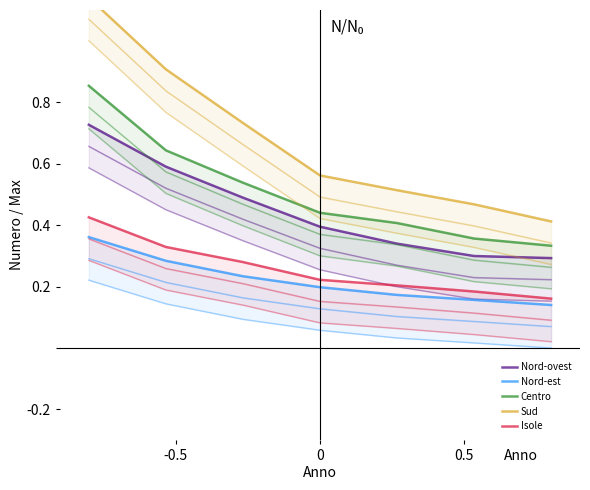

Reading right to left, list all the values displayed in this chart.

Nord-ovest: 0.3	0.3	0.3	0.4	0.5	0.6	0.7
Nord-est: 0.1	0.2	0.2	0.2	0.2	0.3	0.4
Centro: 0.3	0.4	0.4	0.4	0.5	0.6	0.9
Sud: 0.4	0.5	0.5	0.6	0.7	0.9	1.1
Isole: 0.2	0.2	0.2	0.2	0.3	0.3	0.4